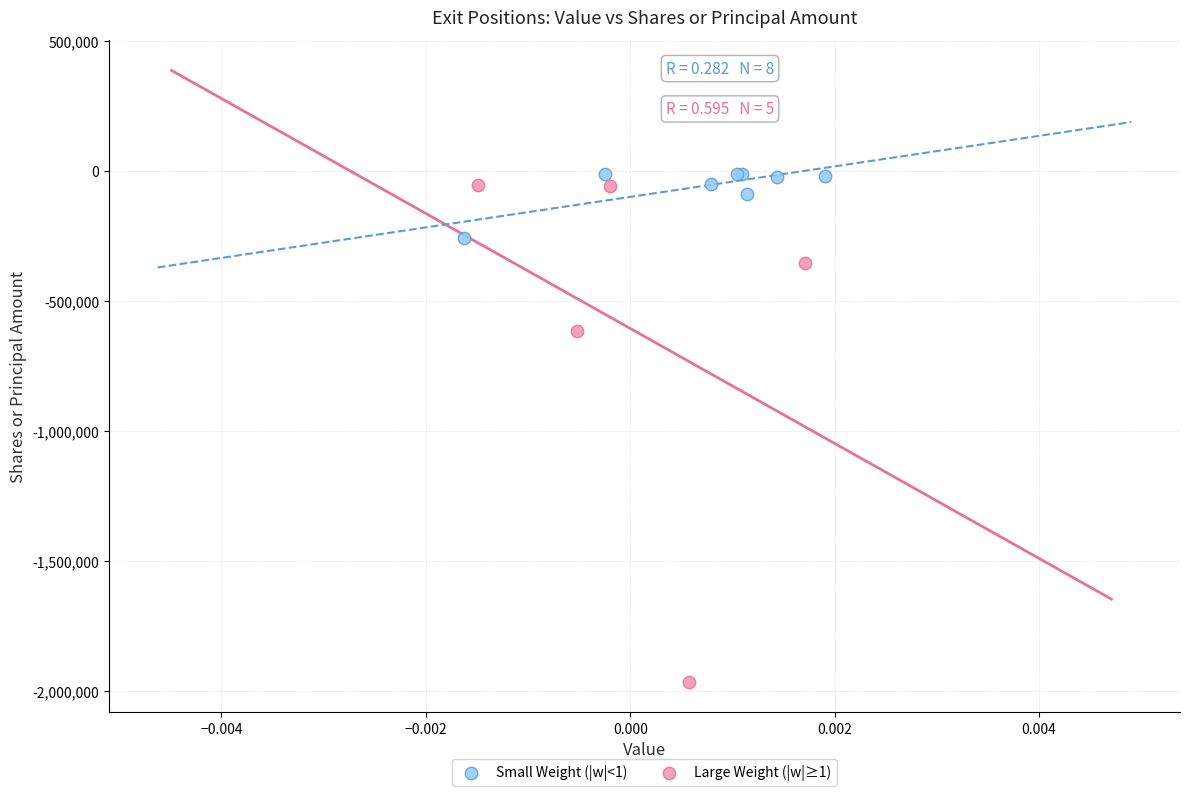

Which series has the widest spread of Y values?

Large Weight (|w|≥1)